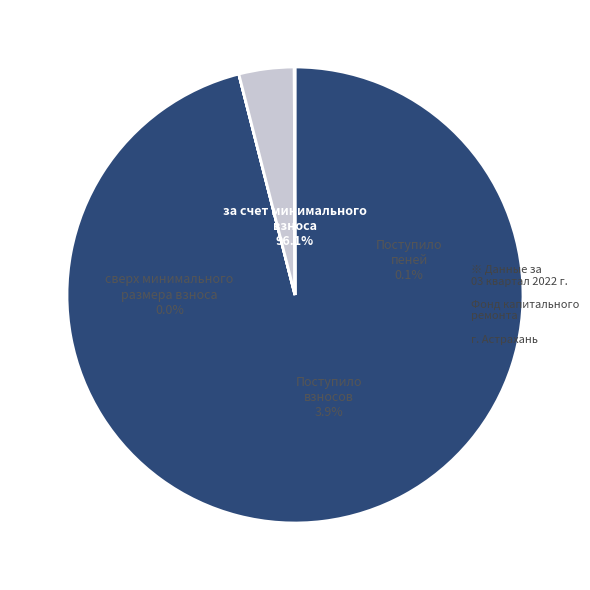

What is the majority slice?

за счет минимального взноса